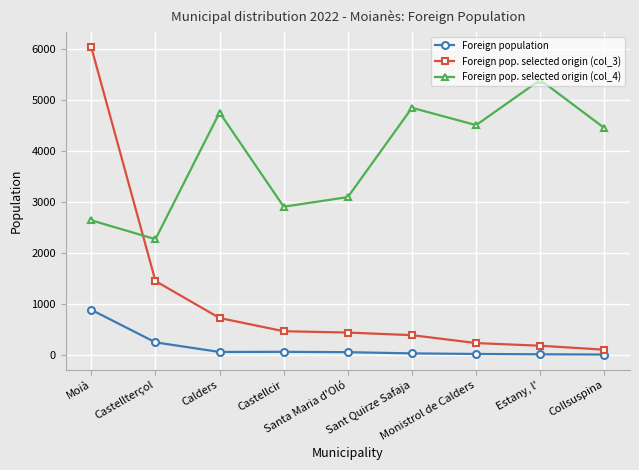

Is this an area chart (filled region under the line)?

No